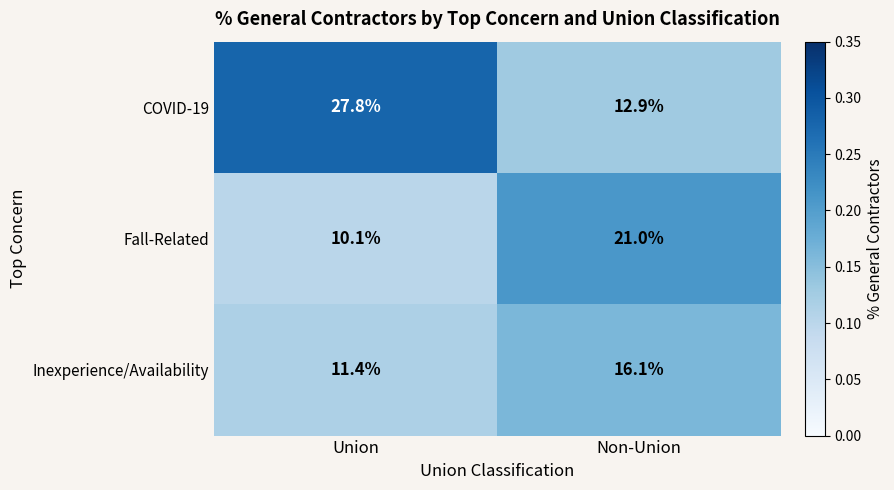

What is the total value across all series at Non-Union?

50.0